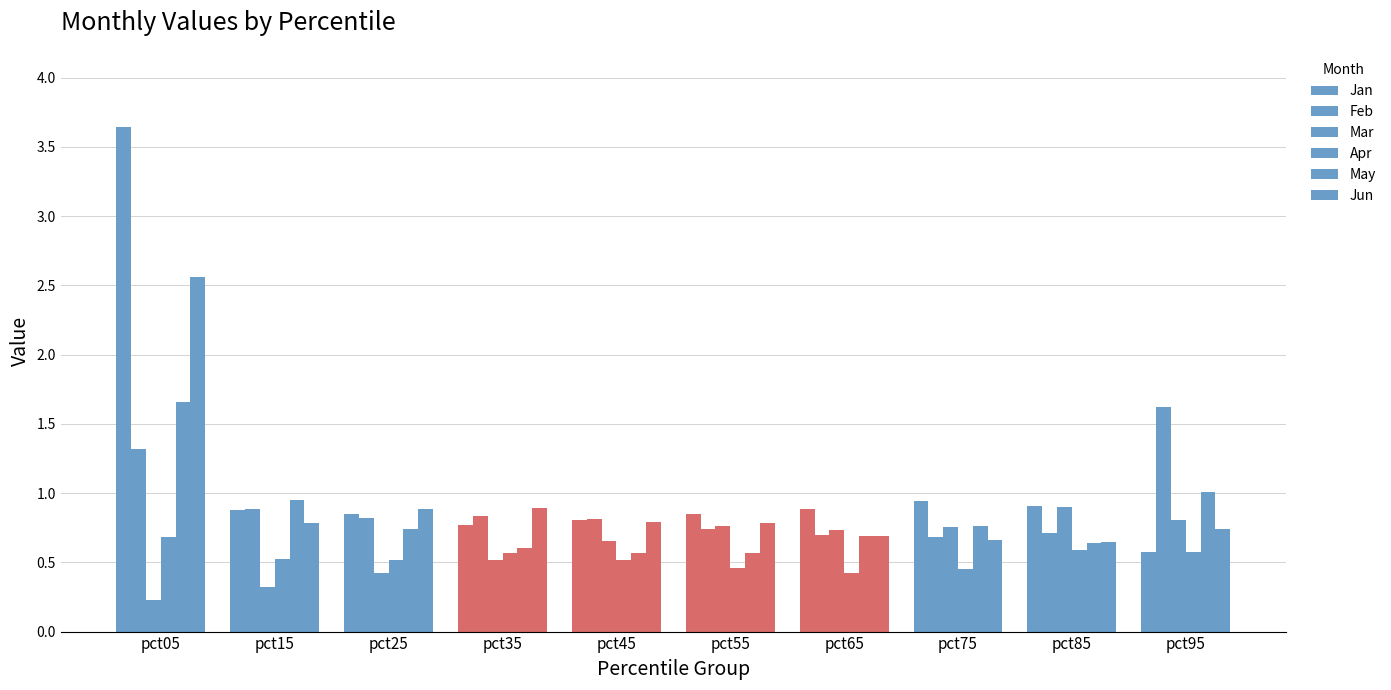

Reading left to right, list all the values displayed in this chart.

Jan: 3.6	0.9	0.8	0.8	0.8	0.8	0.9	0.9	0.9	0.6
Feb: 1.3	0.9	0.8	0.8	0.8	0.7	0.7	0.7	0.7	1.6
Mar: 0.2	0.3	0.4	0.5	0.7	0.8	0.7	0.8	0.9	0.8
Apr: 0.7	0.5	0.5	0.6	0.5	0.5	0.4	0.4	0.6	0.6
May: 1.7	1.0	0.7	0.6	0.6	0.6	0.7	0.8	0.6	1.0
Jun: 2.6	0.8	0.9	0.9	0.8	0.8	0.7	0.7	0.6	0.7